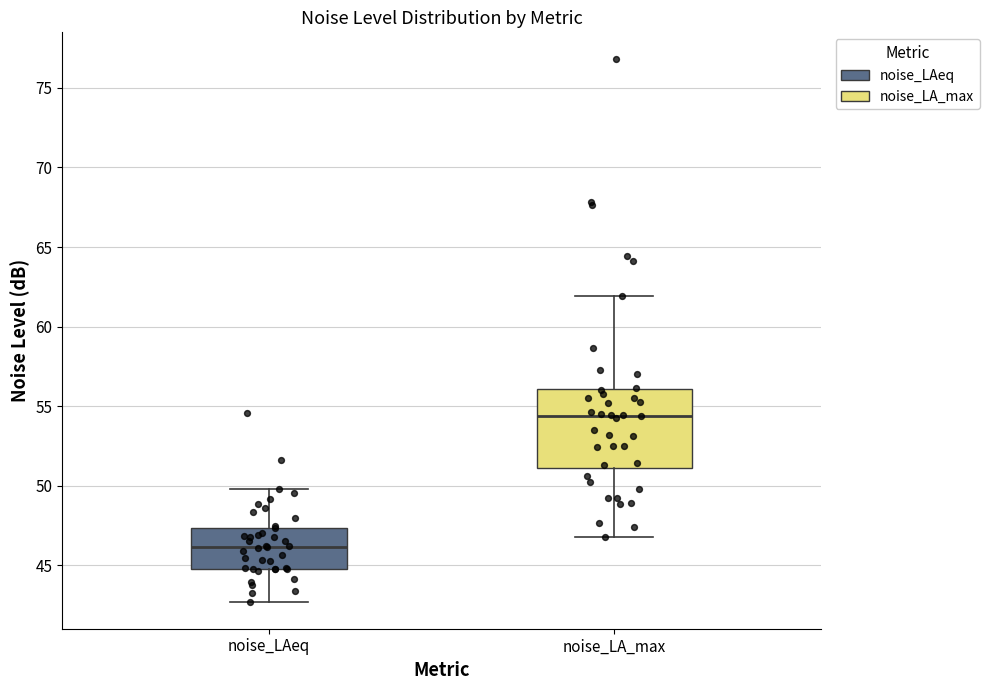

Reading left to right, transcribe this box plot: for each box, give where its median line is, the range the box spans, and where its two whiskers end, as read against the y-axis. The values are not printed on the chart, so give them approximately, as read against the axis.

noise_LAeq: median 46.0, box 45.0 to 47.5, whiskers 42.5 to 50.0
noise_LA_max: median 54.5, box 51.0 to 56.0, whiskers 47.0 to 62.0